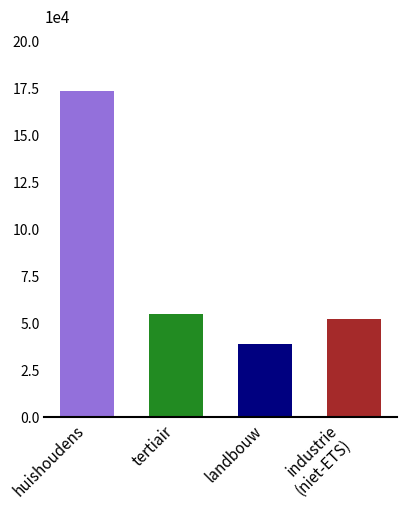

List the labels in order of value, smallest first.

landbouw, industrie
(niet-ETS), tertiair, huishoudens